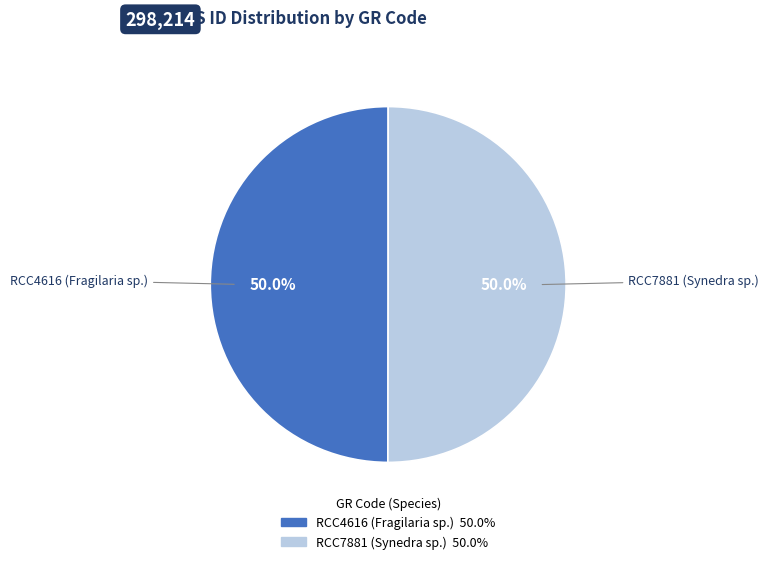

What percentage do RCC7881 (Synedra sp.) and RCC4616 (Fragilaria sp.) together represent?

100.0%